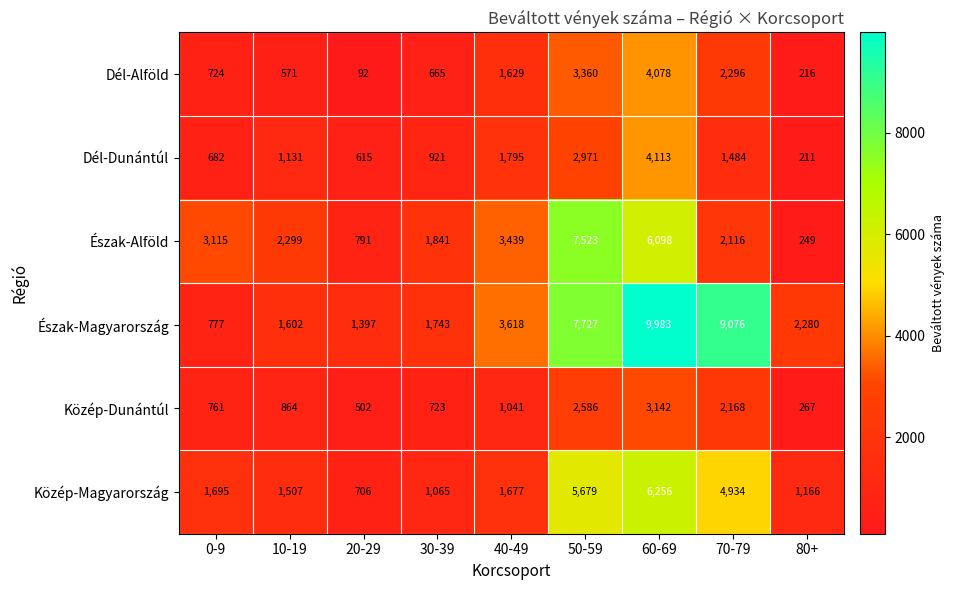

The Dél-Dunántúl series shows 615 at 20-29. True or false?

True